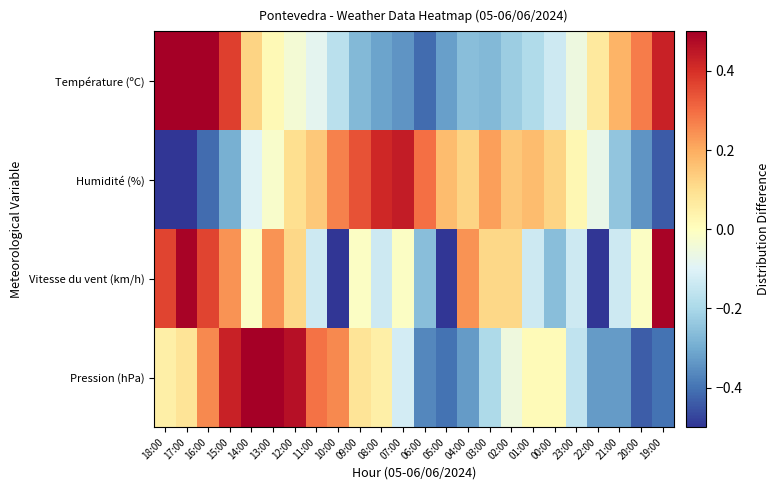

Rank the series at 19:00 from lowest to highest value.

Humidité (%), Pression (hPa), Température (ºC), Vitesse du vent (km/h)